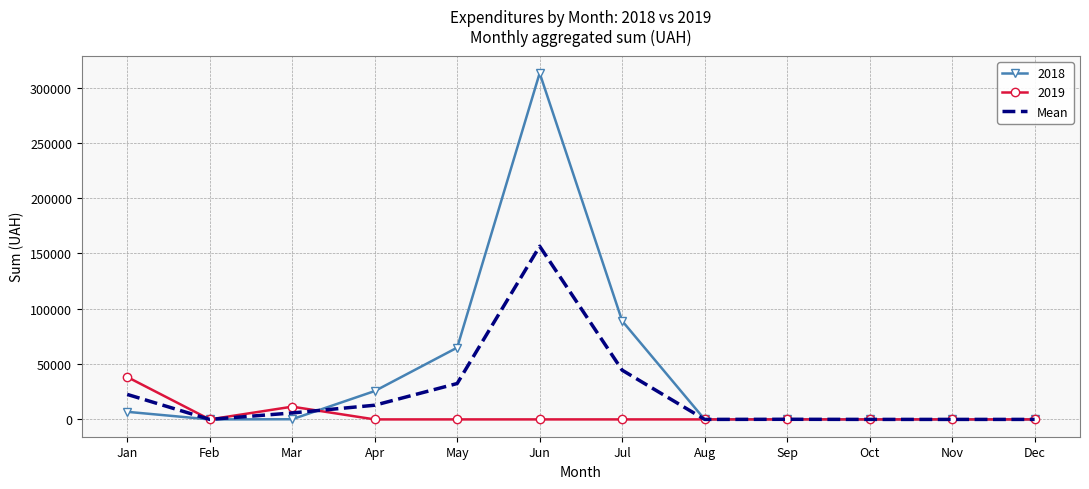

Which series has the widest spread of values?

2018